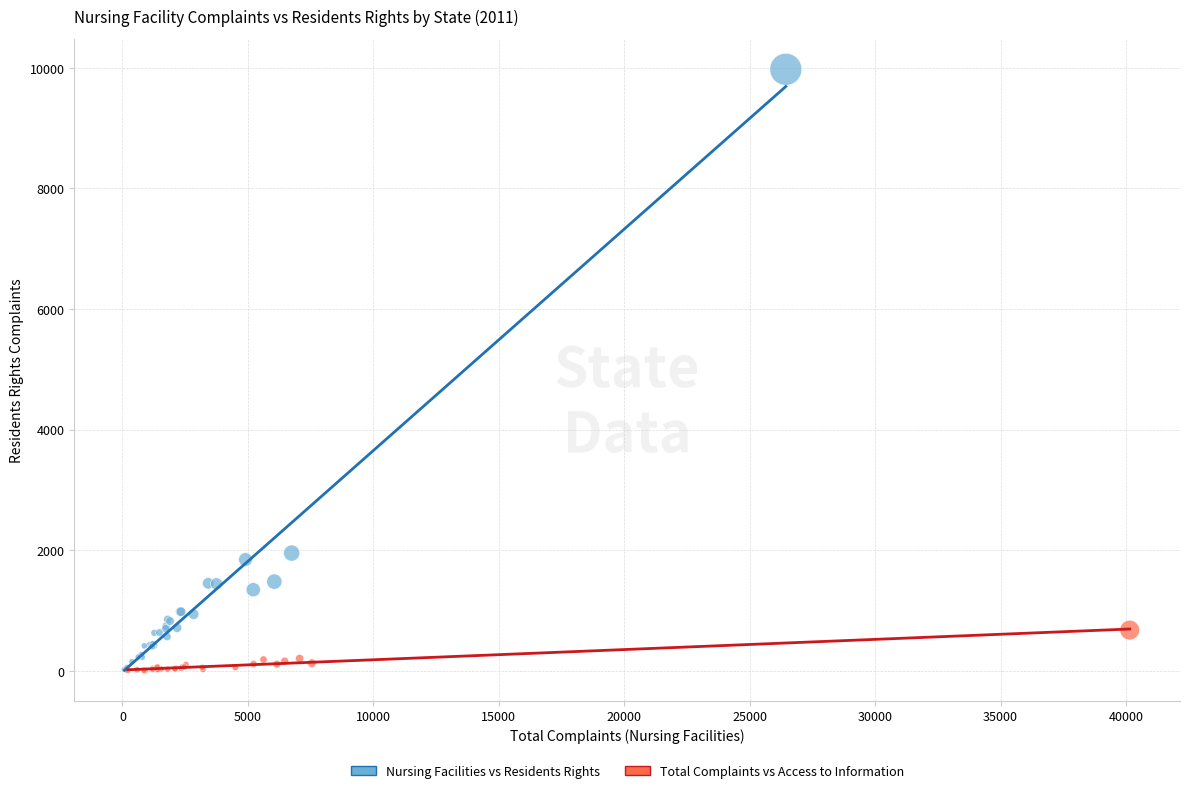

Which series reaches the maximum Y coordinate?

Nursing Facilities vs Residents Rights